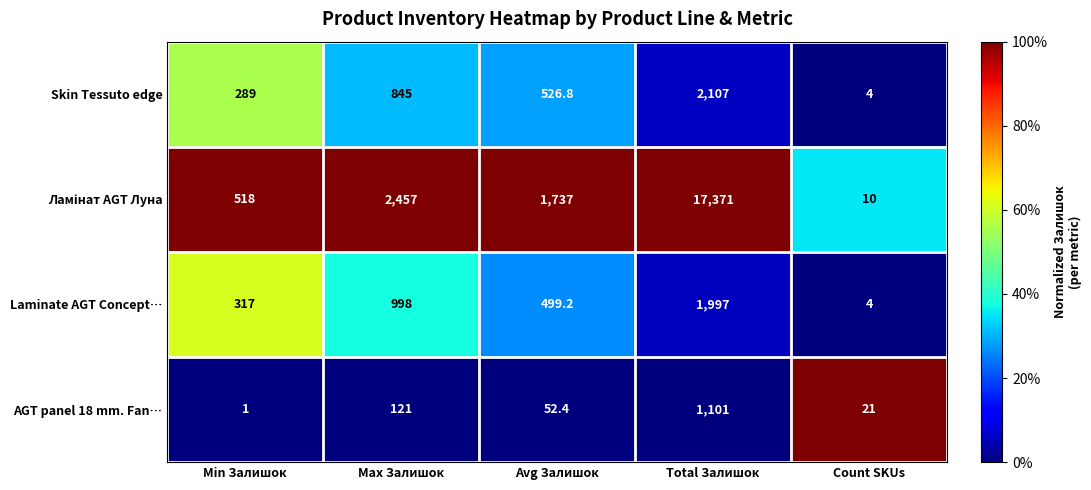

Count the number of data series in this chart.

4